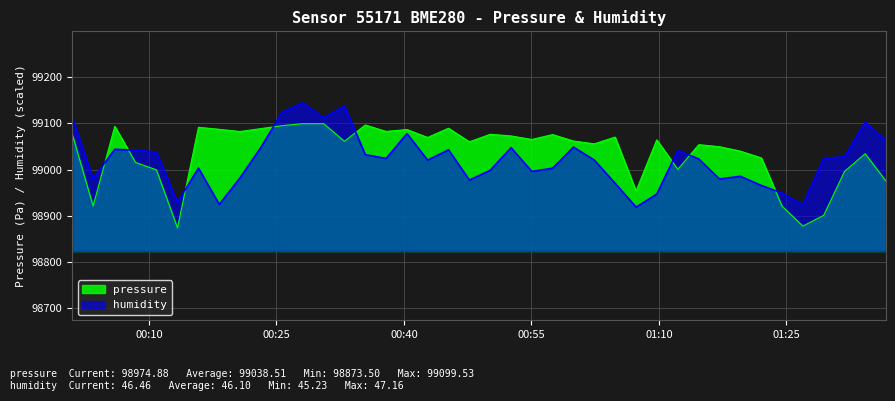

Reading right to left, extract all data points from this chart.

pressure: 98974.9	99034.3	98996.0	98900.8	98877.5	98920.7	99025.2	99040.0	99049.6	99054.0	99000.5	99064.3	98953.8	99070.4	99055.8	99061.9	99075.8	99065.2	99072.9	99076.5	99060.1	99089.6	99069.6	99086.8	99082.7	99096.6	99061.2	99099.4	99099.5	99095.1	99088.8	99082.5	99087.2	99091.6	98873.5	98999.5	99015.2	99093.8	98921.0	99076.6
humidity: 99062.8	99102.6	99027.6	99024.1	98923.4	98949.2	98965.6	98985.5	98979.6	99023.0	99041.7	98946.8	98918.7	98970.3	99020.6	99048.7	99003.1	98996.0	99047.6	98998.4	98977.3	99042.9	99020.6	99078.0	99024.1	99032.3	99137.7	99112.0	99144.8	99123.7	99047.6	98982.0	98924.6	99003.1	98929.3	99038.2	99041.7	99044.0	98980.8	99113.1